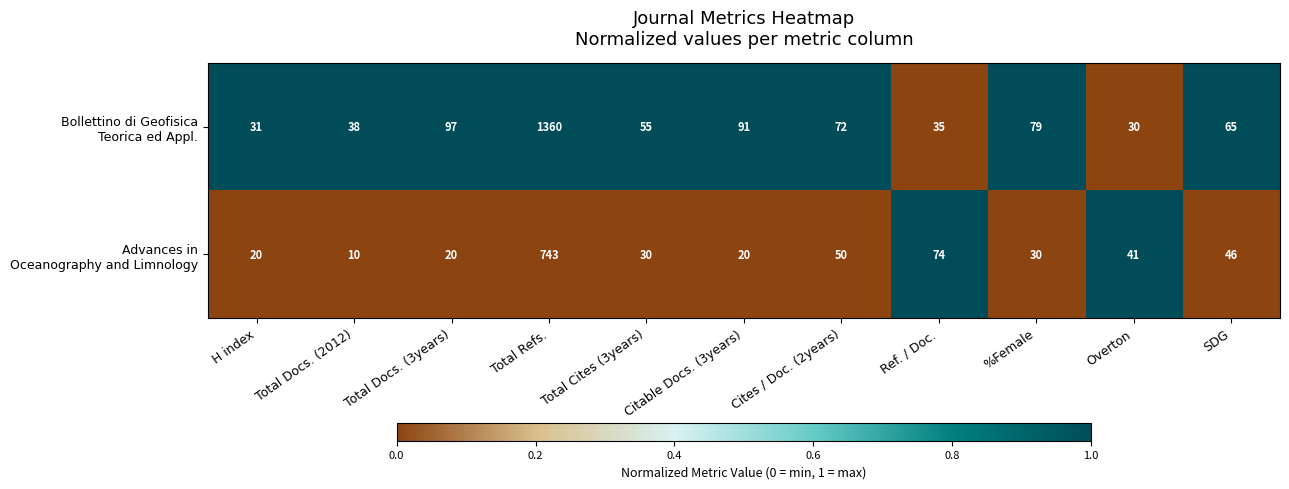

What is the total value across all series at Ref. / Doc.?

109